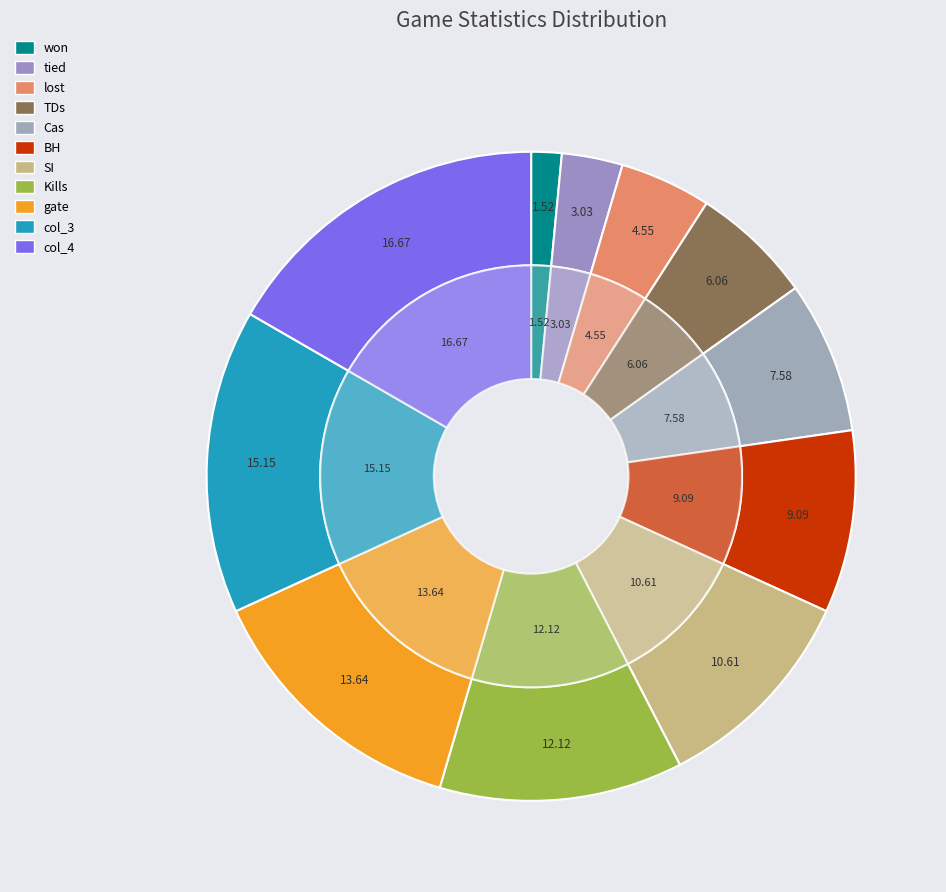

To the nearest percent, what is the difference between the SI and tied slice percentages?

8%